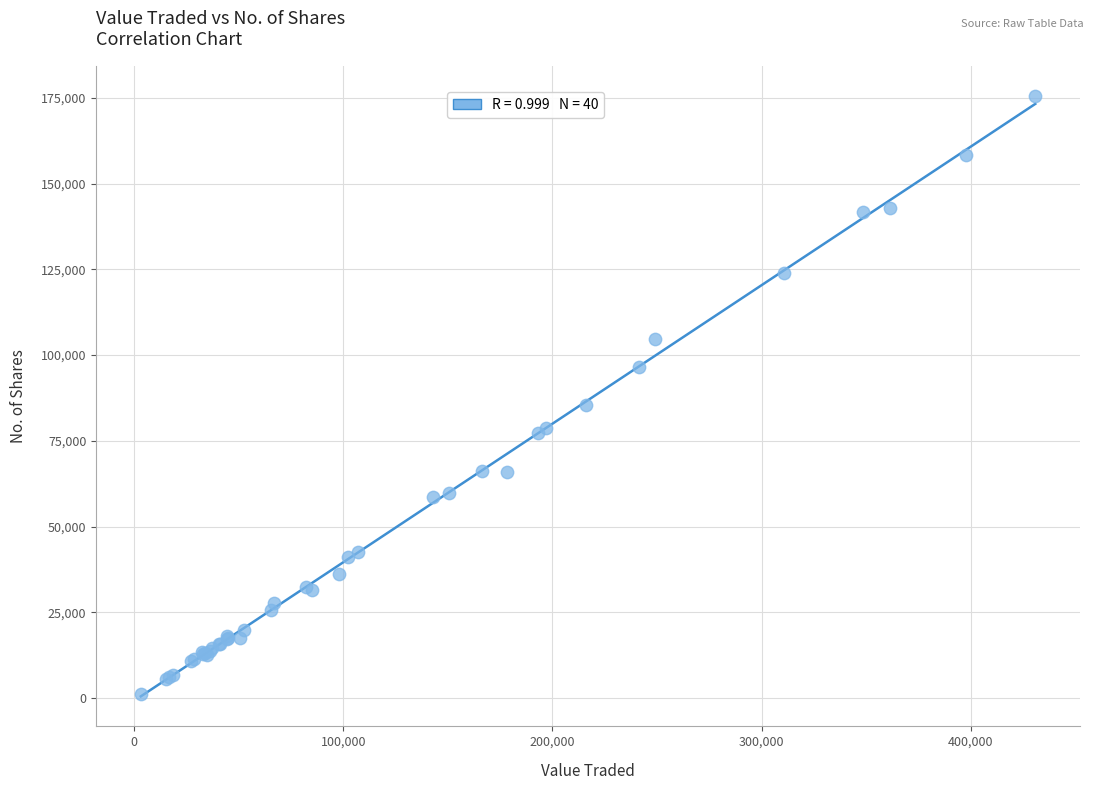

What Y value in the scatter plot is closest to 88391?

85435